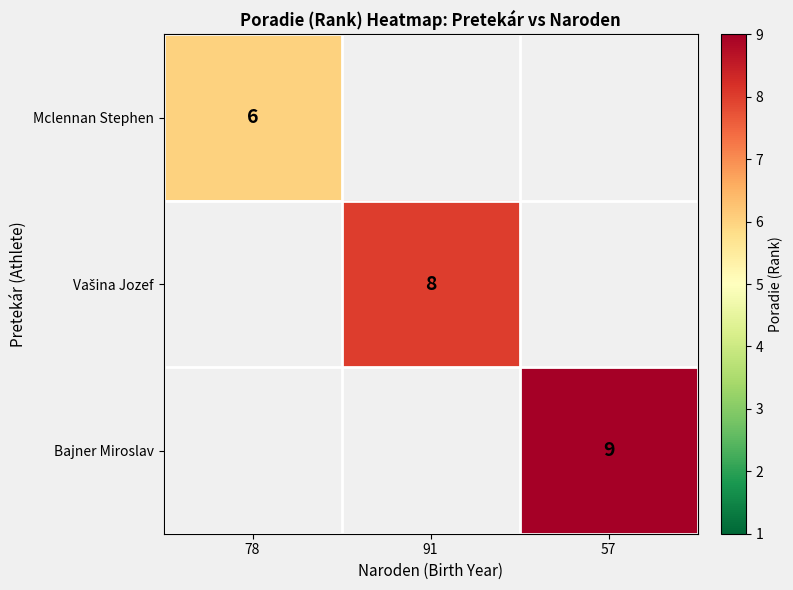

True or false: Mclennan Stephen has a value of 6 at 78.

True